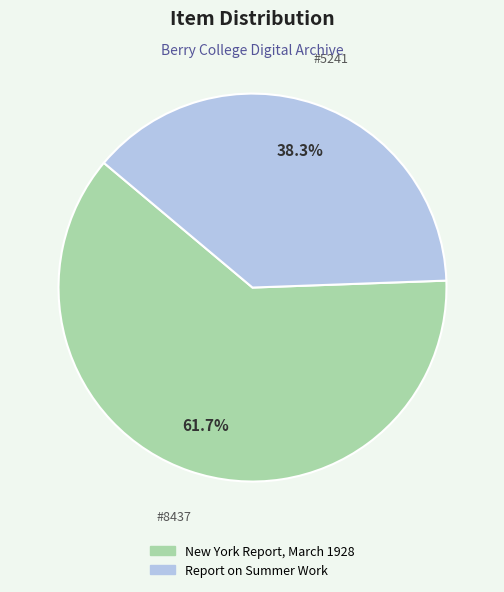

Is there a majority slice in this chart?

Yes